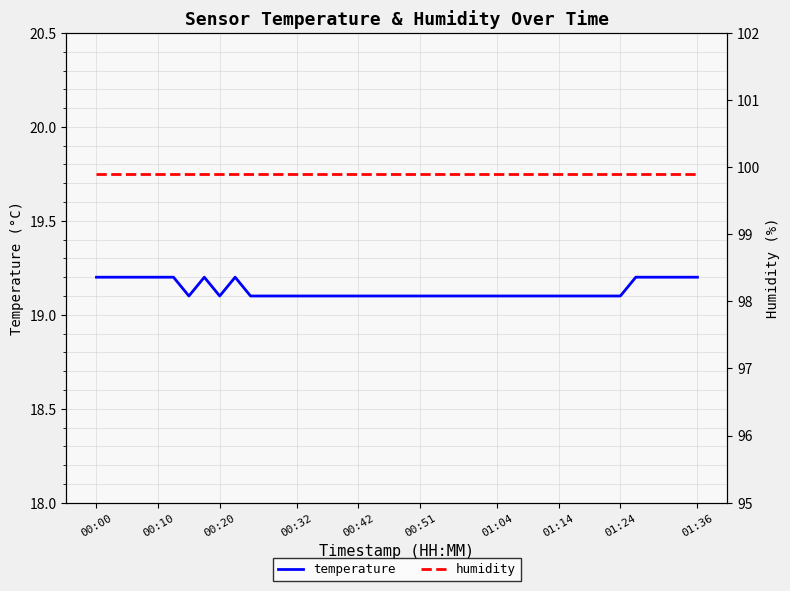

True or false: temperature has a value of 19.1 at 20.

True